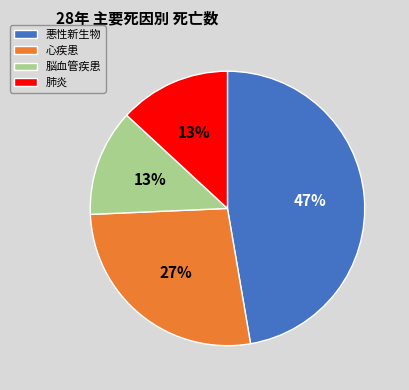

True or false: 悪性新生物 accounts for 34% of the total.

False